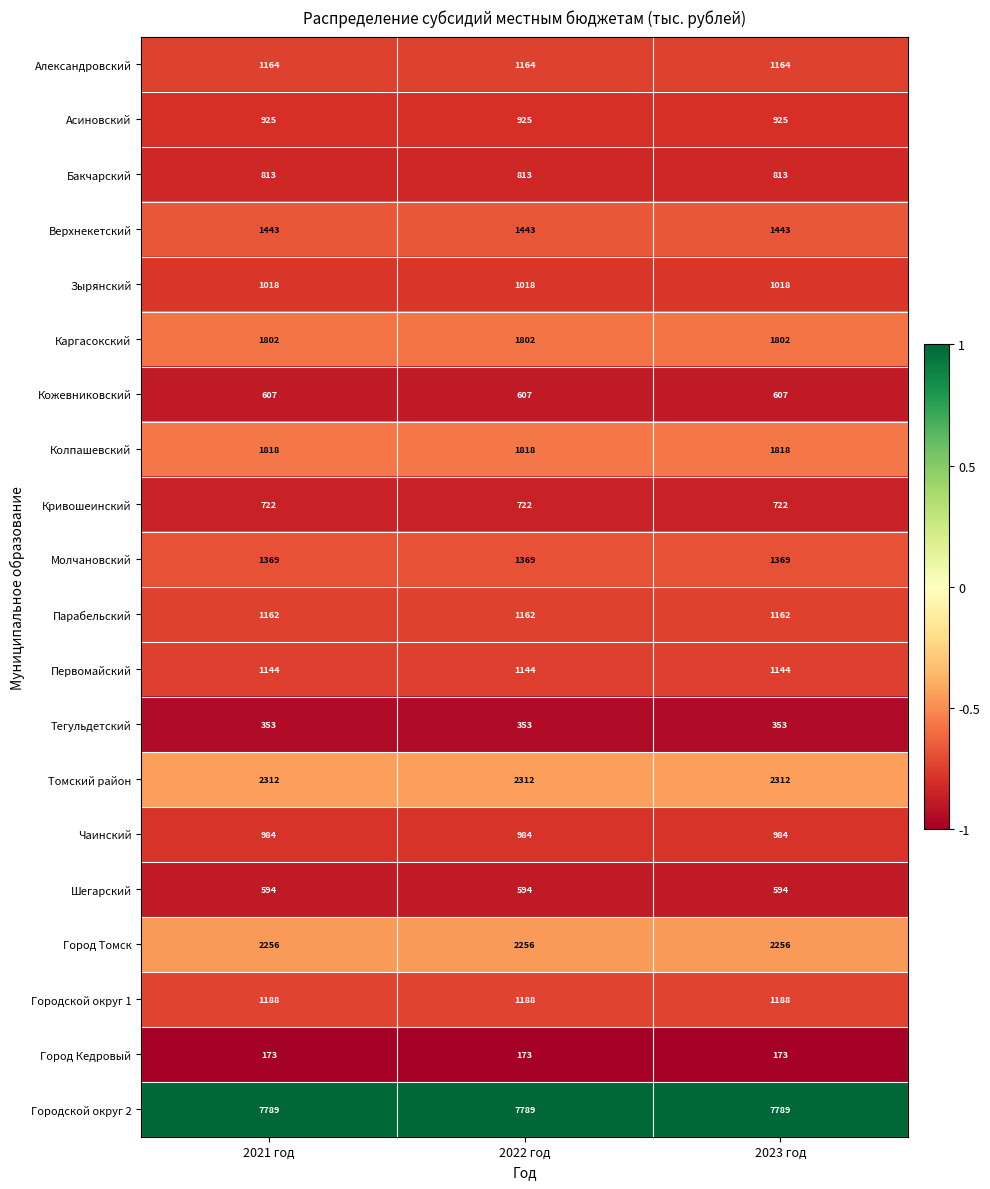

What is the spread (max minus min) of values at 2021 год?

7616